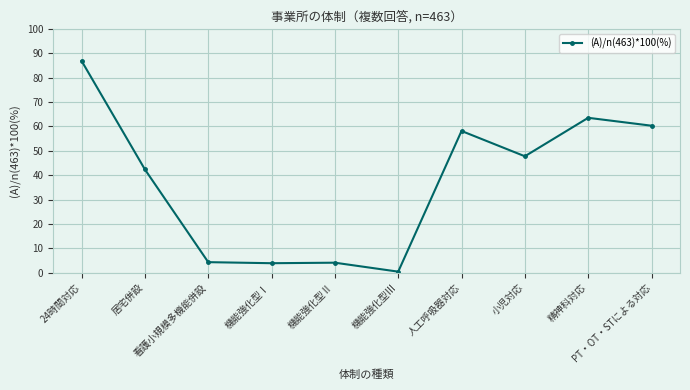

What is the greatest value displayed?

86.8